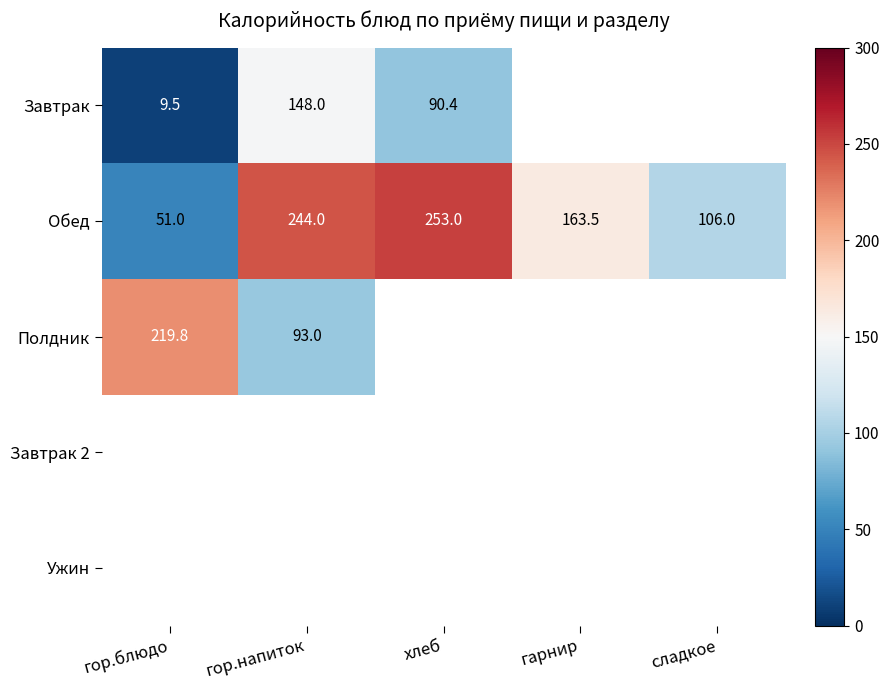

At which label does Обед reach its peak?

хлеб